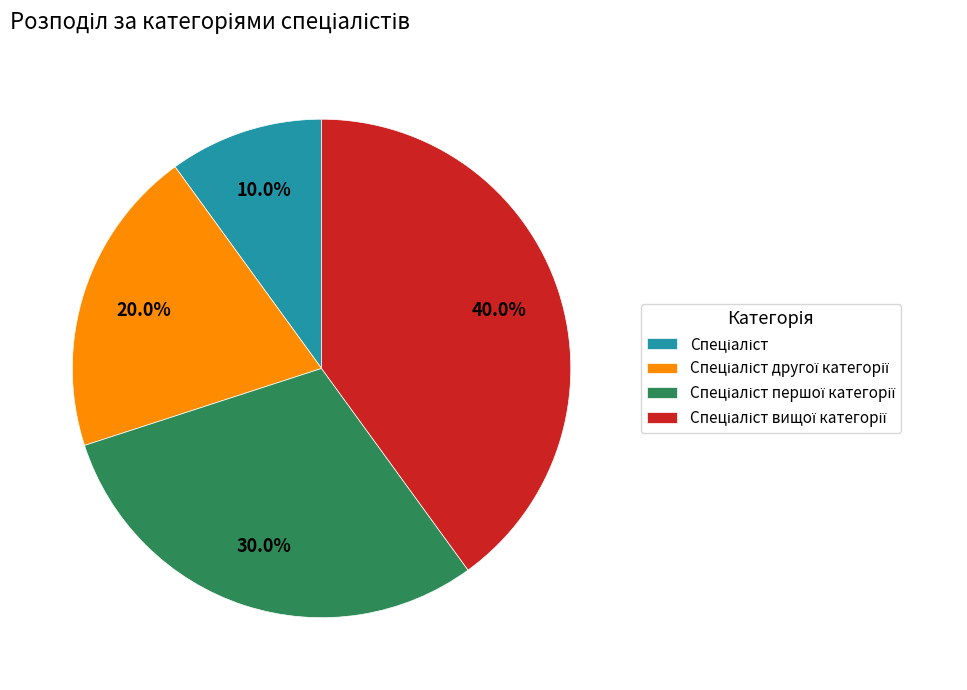

Is there any slice that represents more than half of the pie?

No